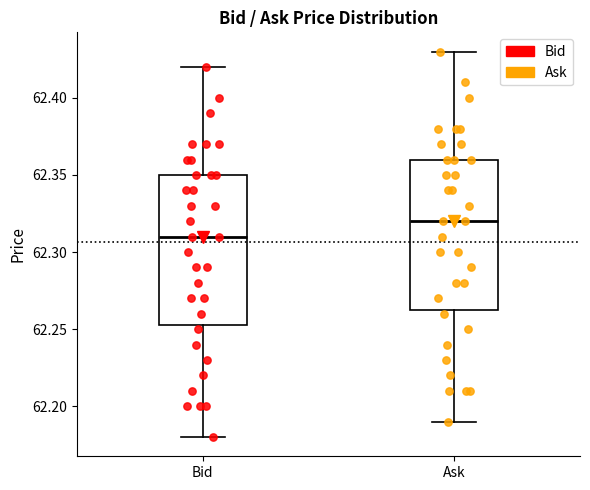

Where does the upper whisker of the box for Bid end on the y-axis? The values are not printed on the chart, so give them approximately, as read against the axis.

62.420